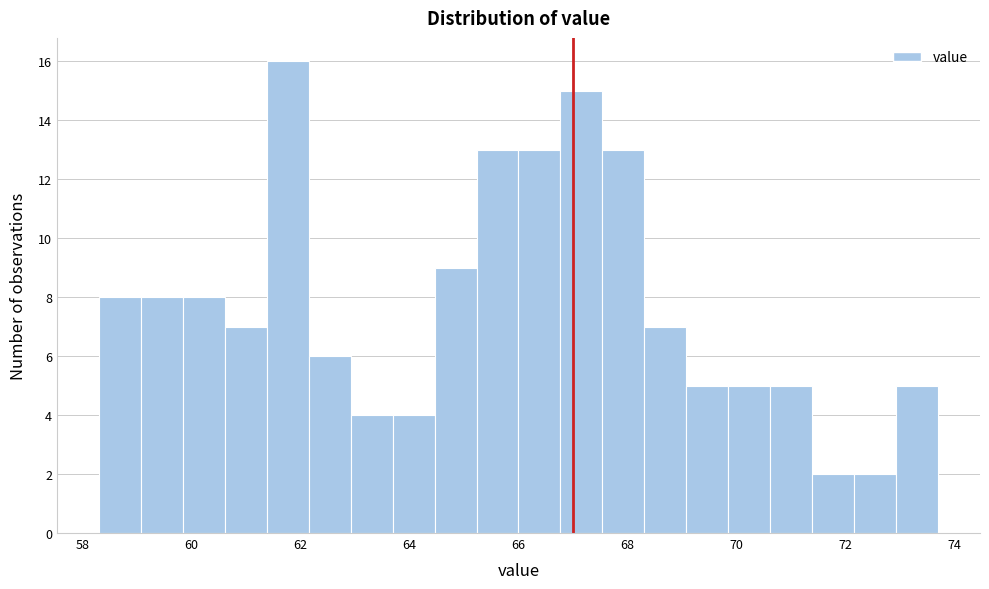

Around what value on the x-axis is the tallest bar? Give the approximate position of its centre, as read against the axis.

61.8